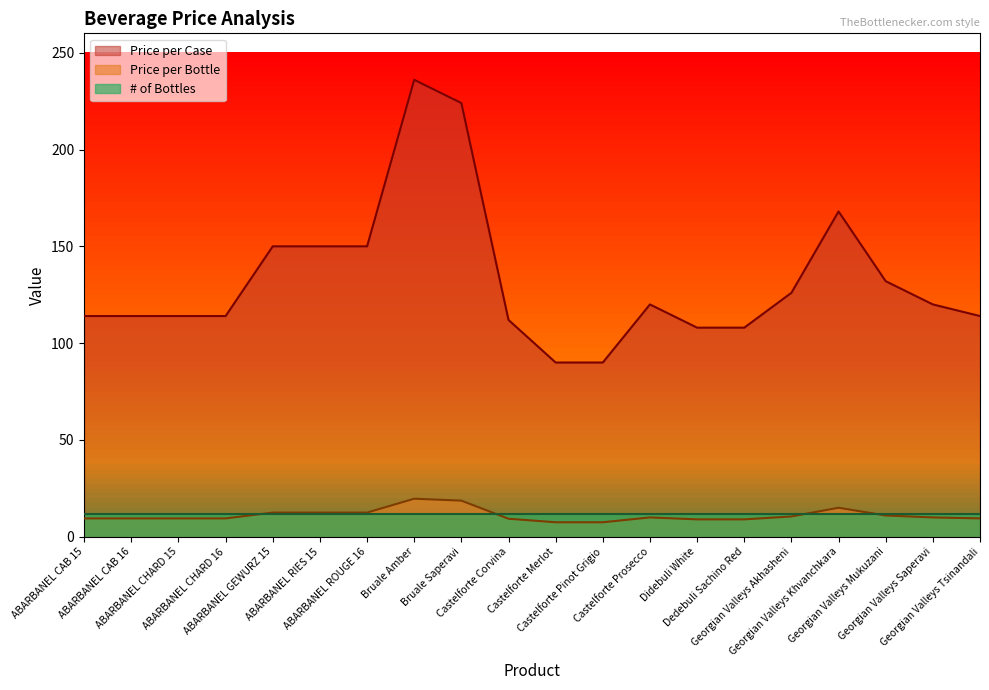

What are all the series names shown in the legend?

Price per Case, Price per Bottle, # of Bottles